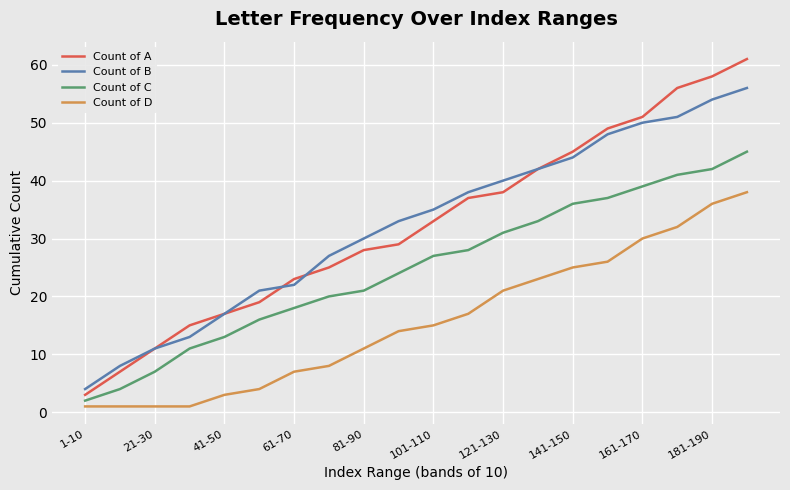

What is the minimum value for Count of B?

4